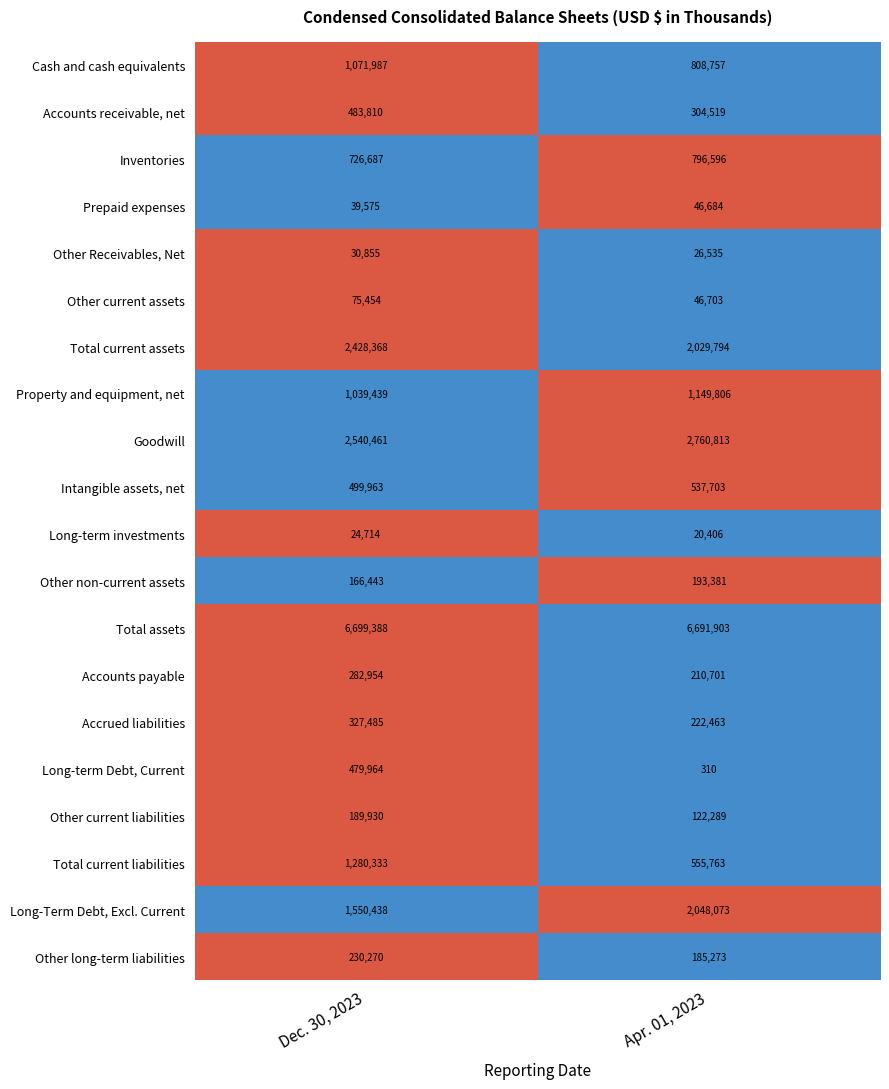

What is the approximate value of Other Receivables, Net at Dec. 30, 2023, to the nearest 10?

30860